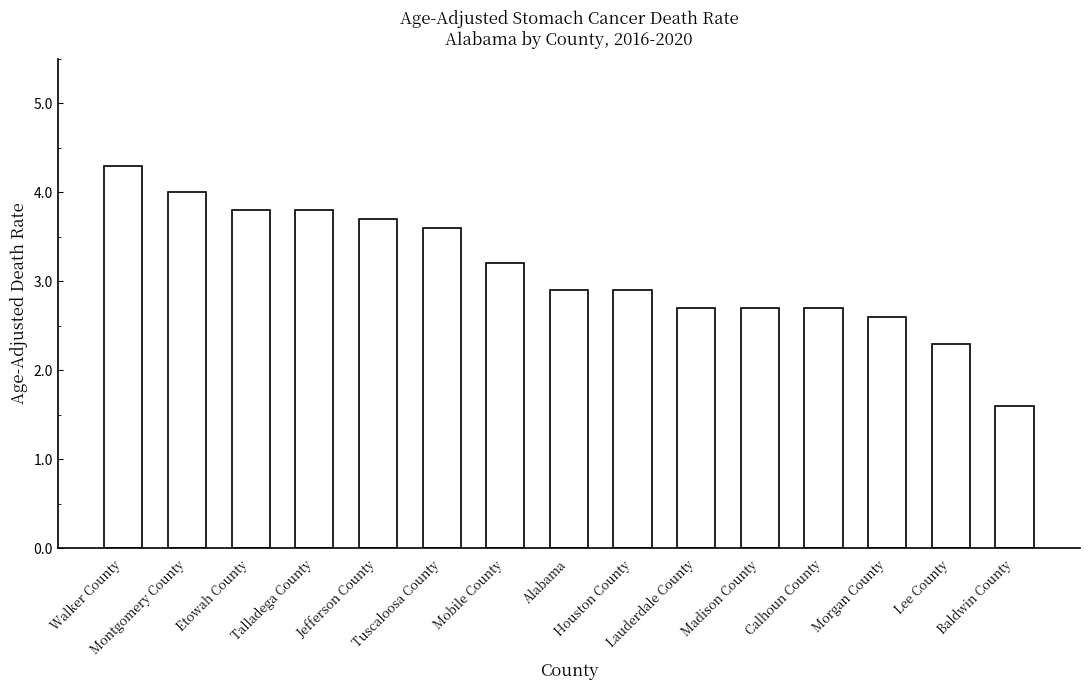

Which has a higher value, Madison County or Tuscaloosa County?

Tuscaloosa County